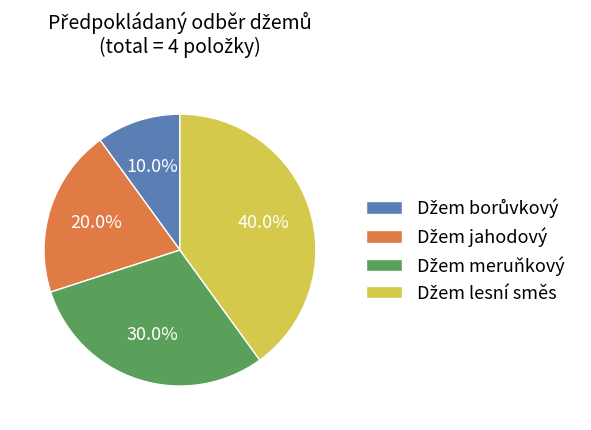

Does any single category account for the majority?

No